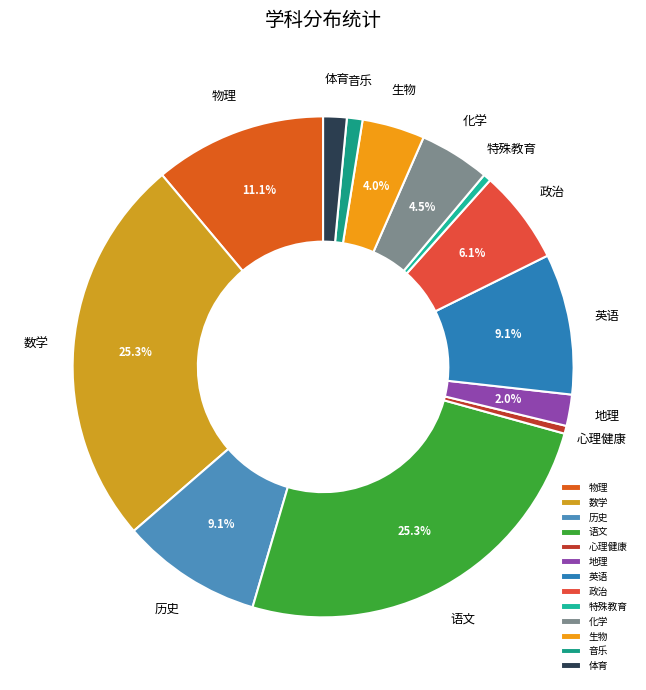

Is the sum of 地理 and 物理 greater than half?

No